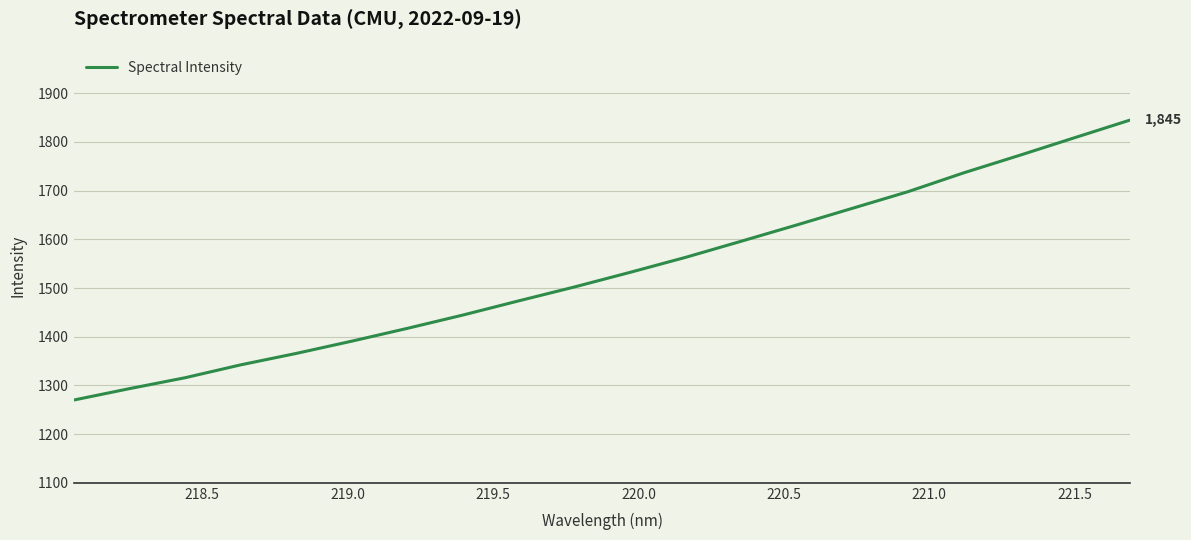

What is the greatest value displayed?

1844.9